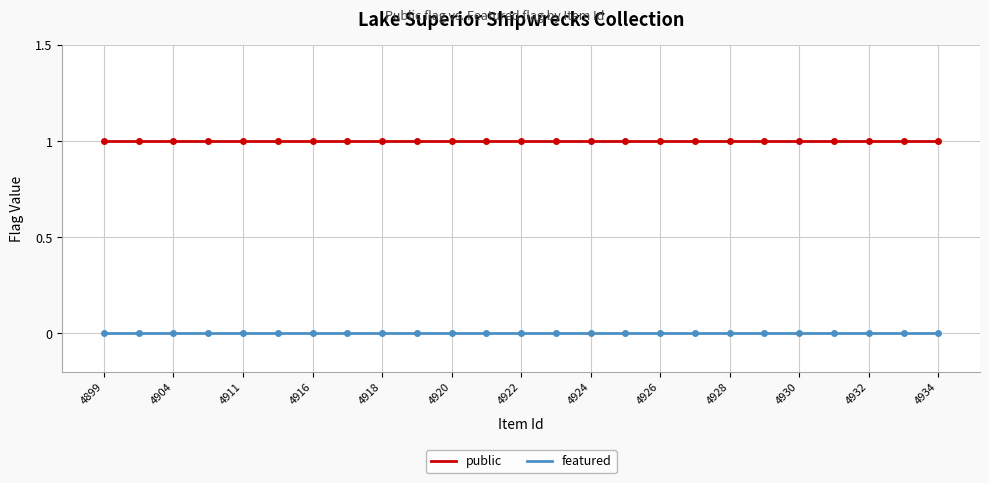

Does the chart have visible grid lines?

Yes